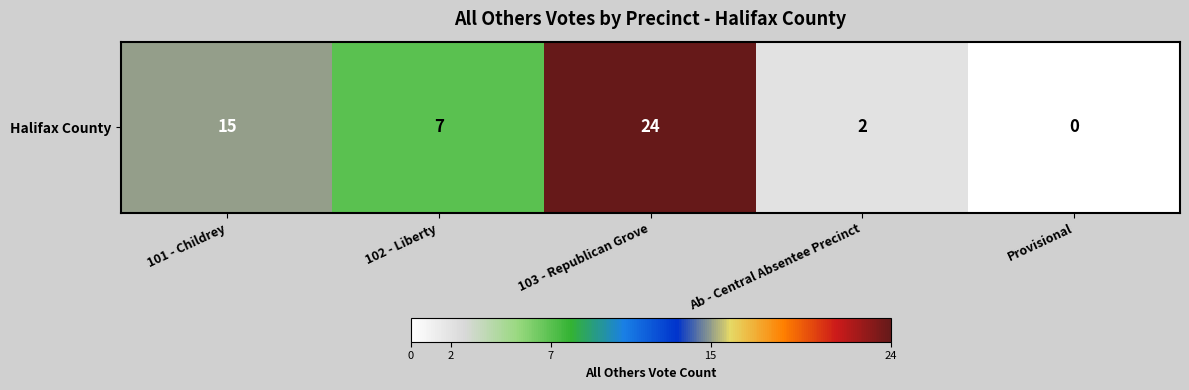

The value at Provisional is 0. True or false?

True